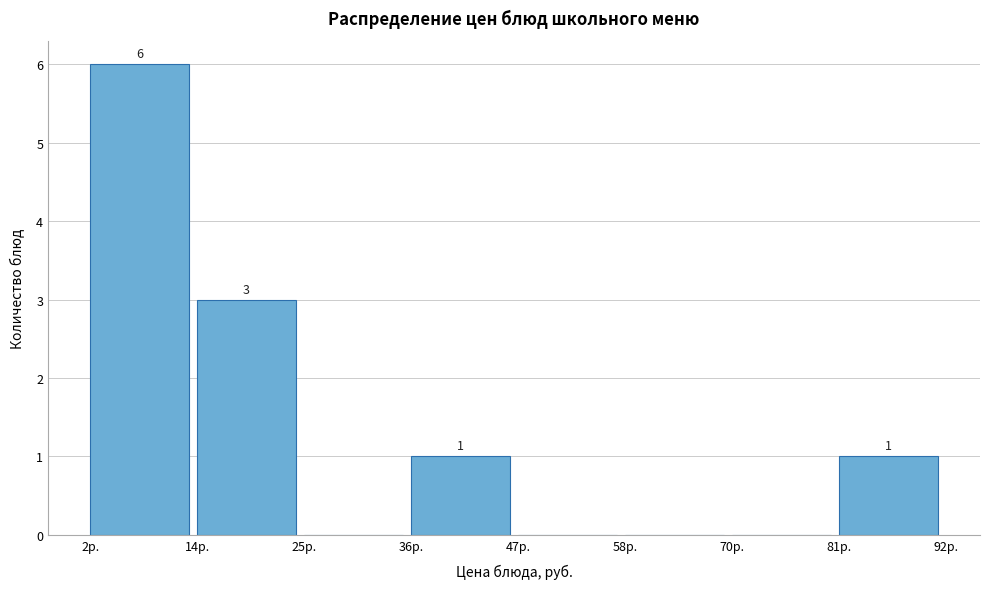

Which range on the x-axis has the tallest bar?

2 to 14